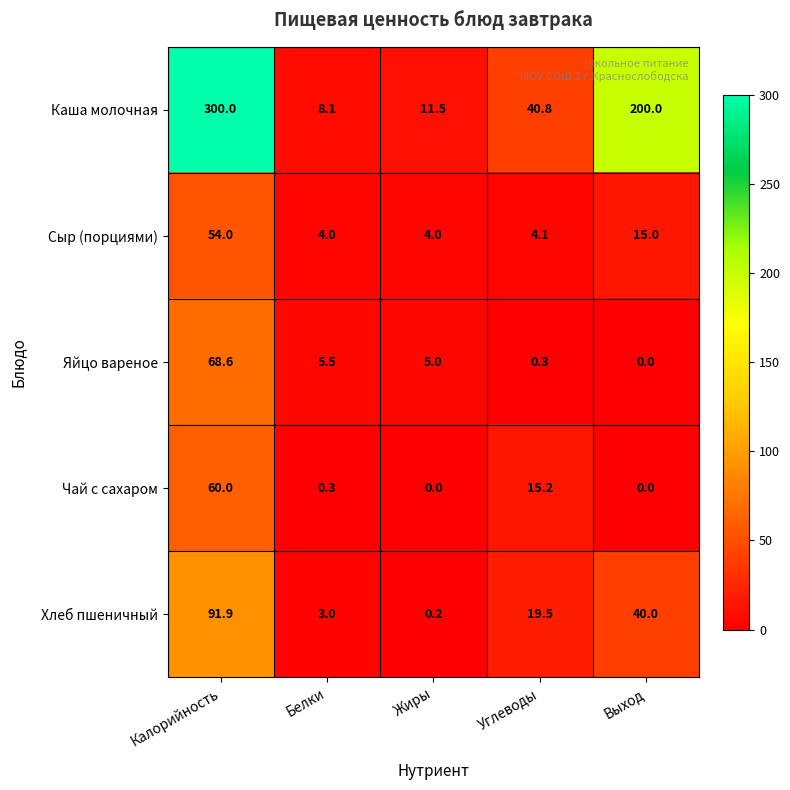

The value of Каша молочная at Белки is 8.1. True or false?

True